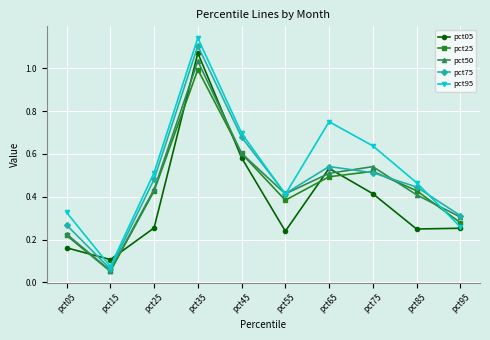

Which label corresponds to the smallest value in the chart?

pct15